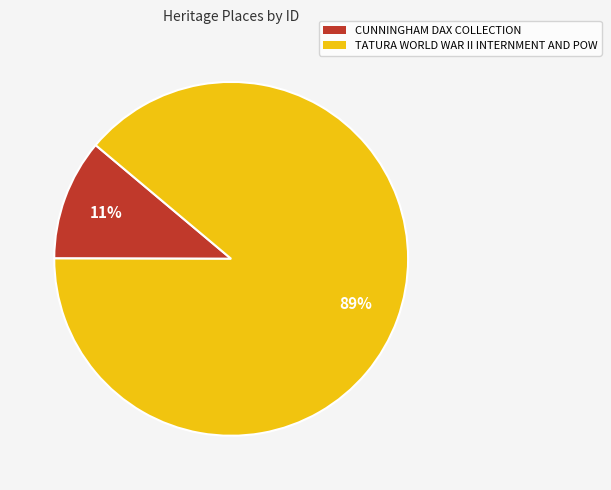

Approximately how many times larger is the value at CUNNINGHAM DAX COLLECTION compared to TATURA WORLD WAR II INTERNMENT AND POW?

0.1